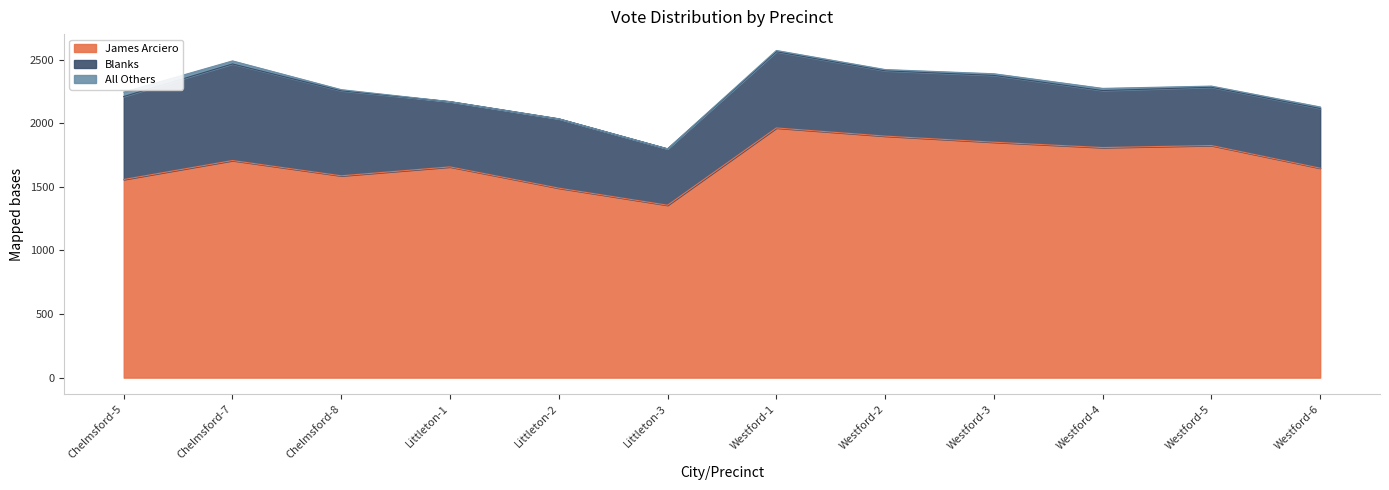

At which label does Blanks first exceed 525?

Chelmsford-5